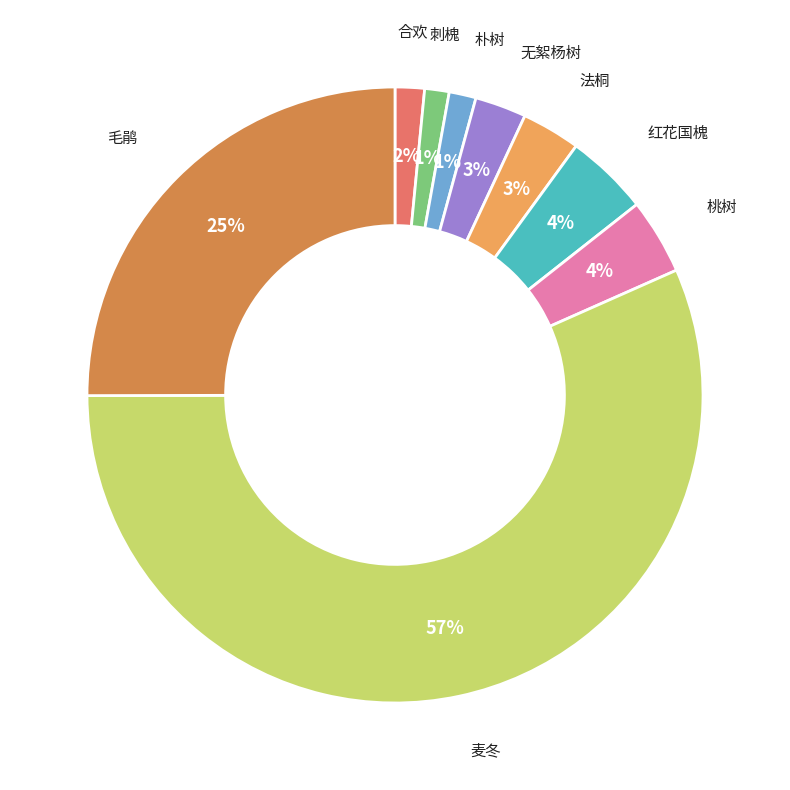

To the nearest percent, what portion does 合欢 represent?

2%